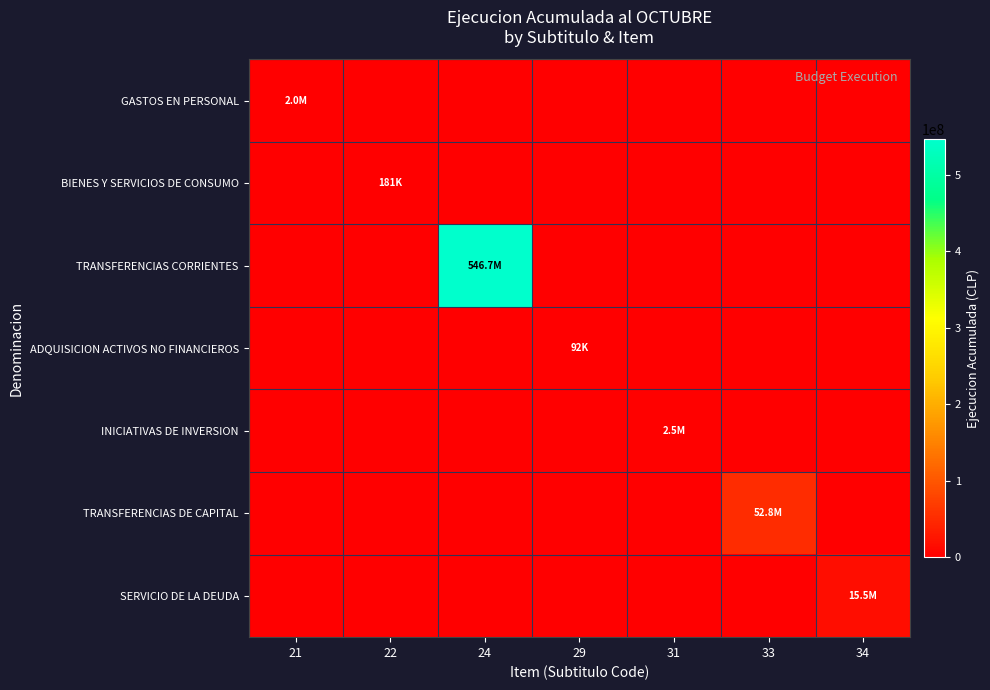

What is the total value across all series at 34?

15497427